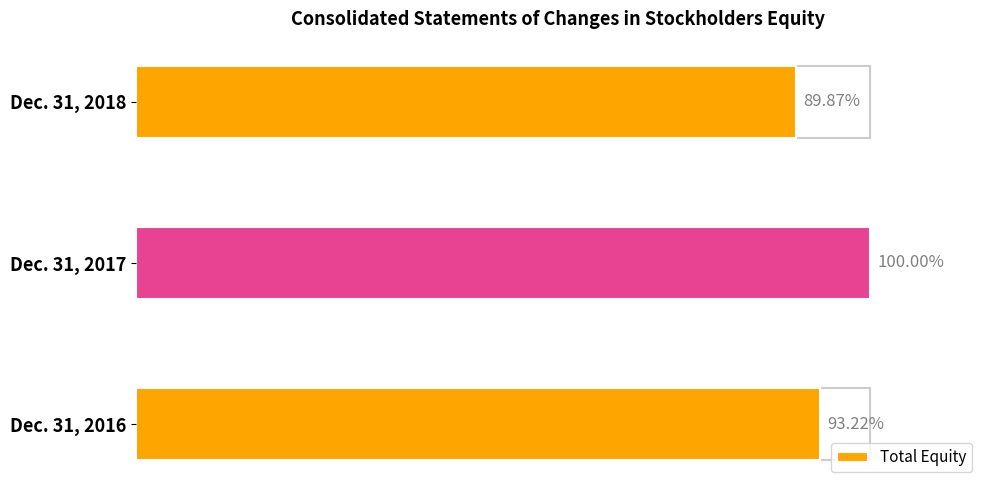

Does the chart contain any negative values?

No